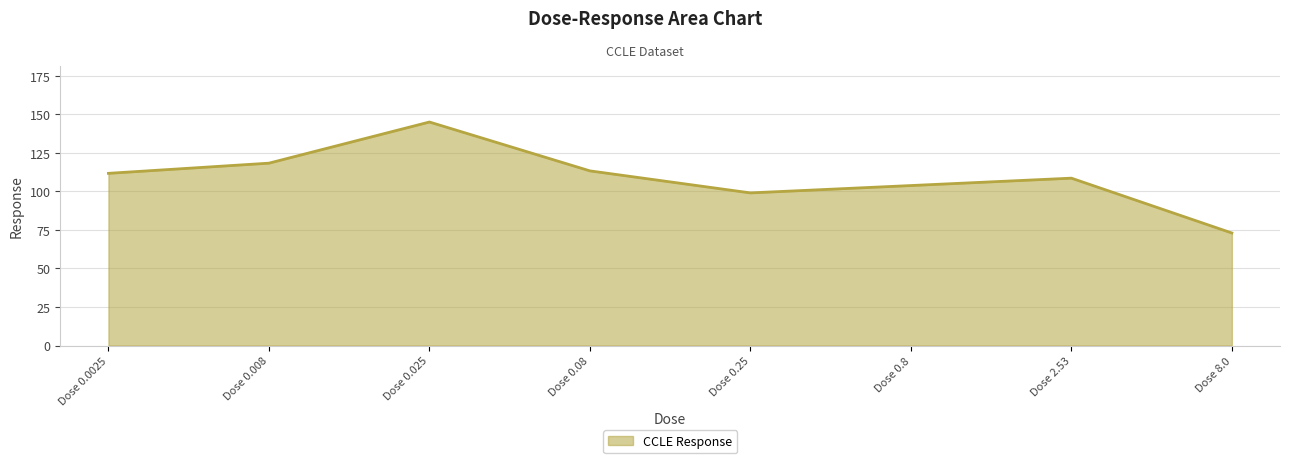

Where is the first local maximum?

Dose 0.025